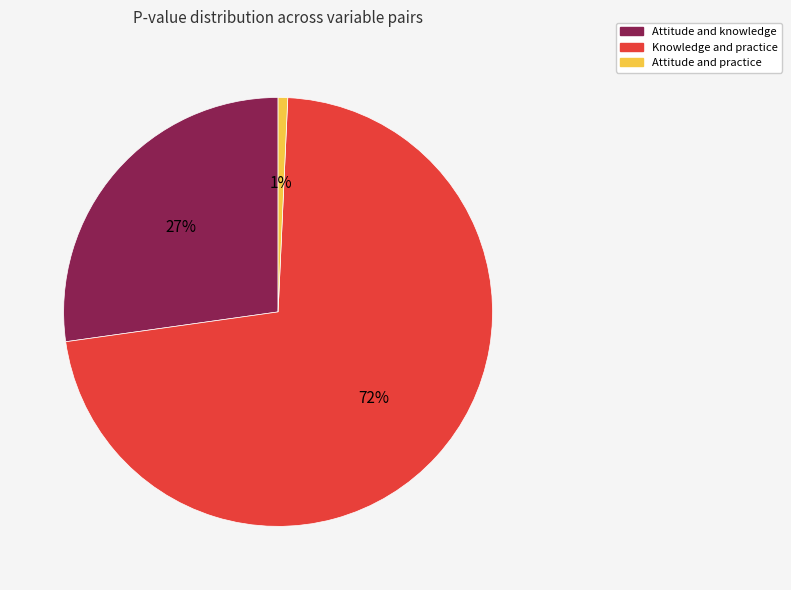

Count the number of slices in the pie.

3